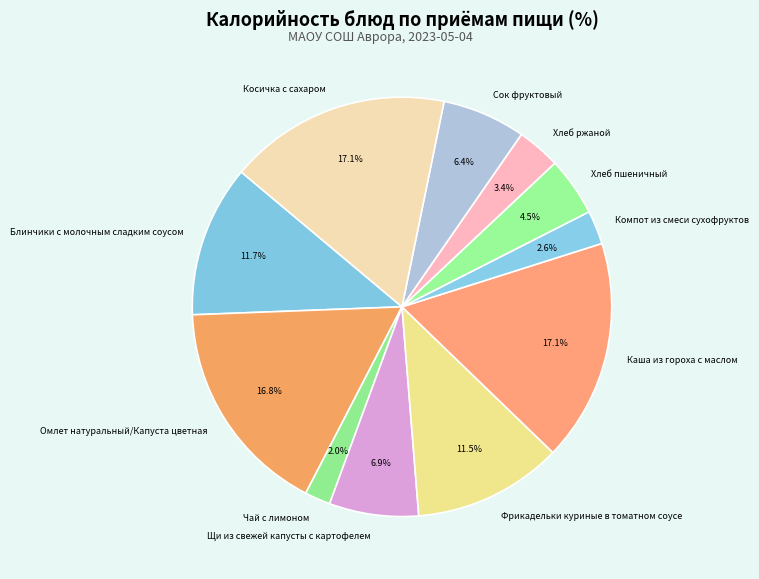

To the nearest percent, what portion does Омлет натуральный/Капуста цветная represent?

17%